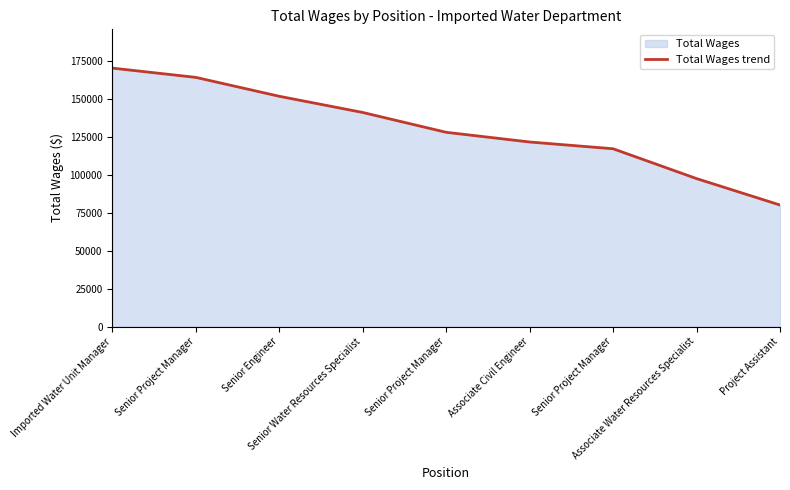

Reading left to right, list all the values displayed in this chart.

170280	164174	151725	141057	127991	121595	117142	97493	80081